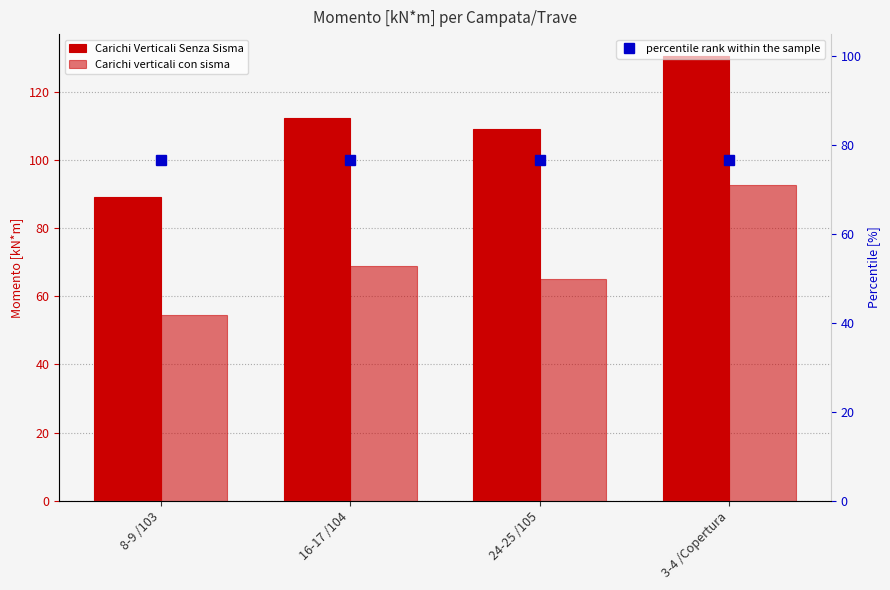

At which category is the sum across all series the highest?

3-4 /Copertura